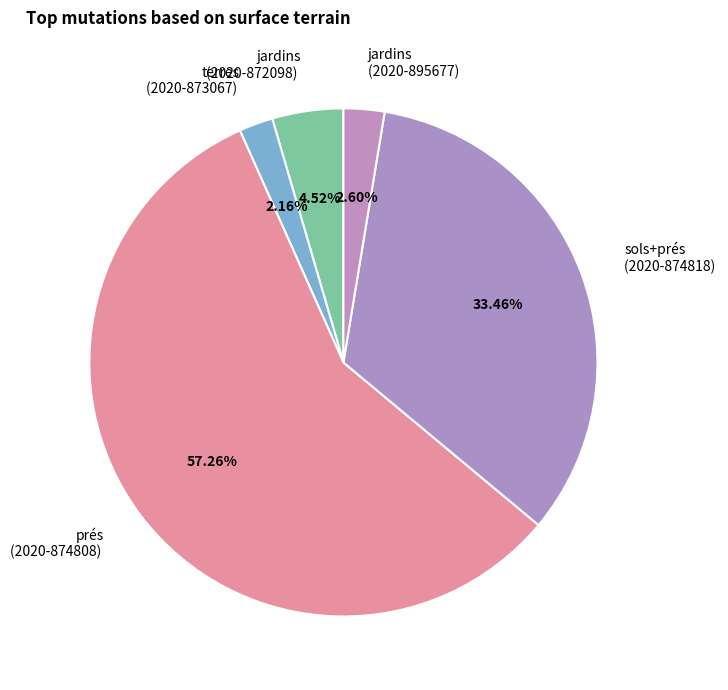

Does any single category account for the majority?

Yes